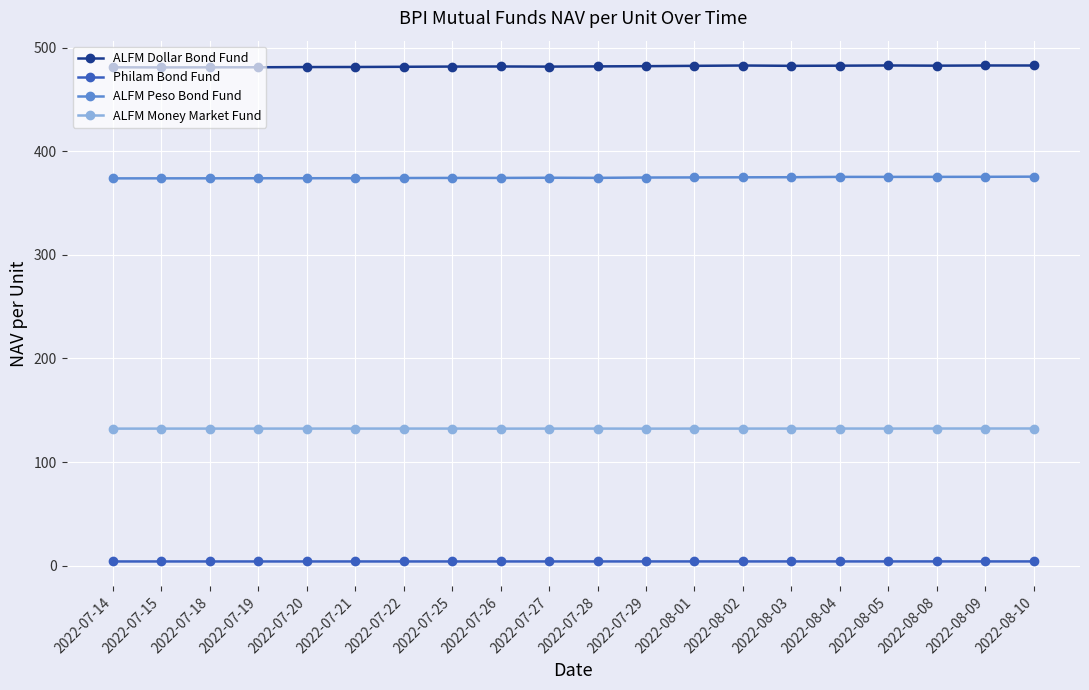

Rank the series by their average value, from highest to lowest.

ALFM Dollar Bond Fund, ALFM Peso Bond Fund, ALFM Money Market Fund, Philam Bond Fund